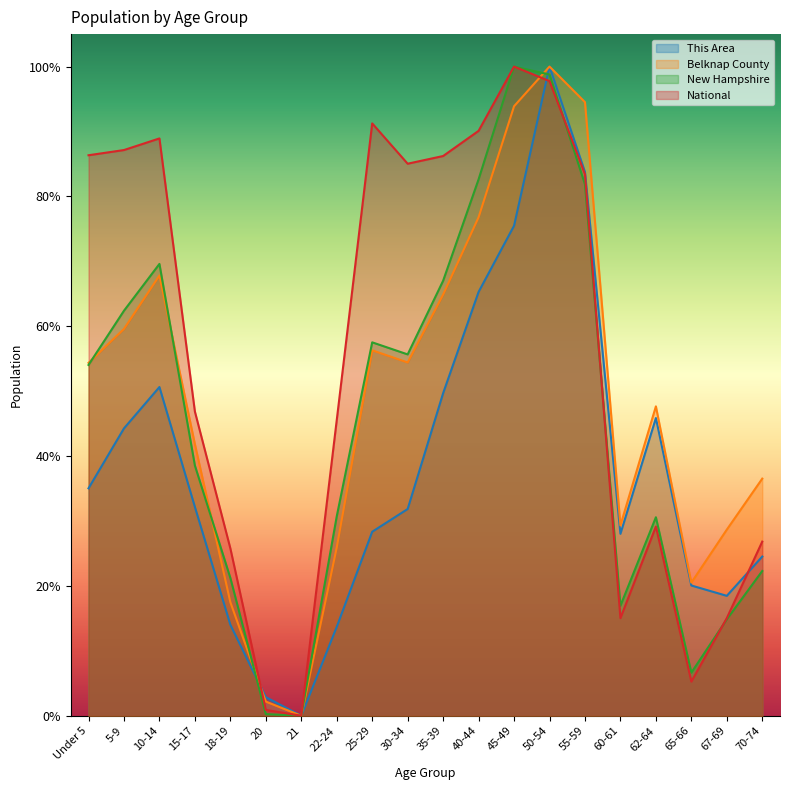

What is the sum of all This Area values?

7.6